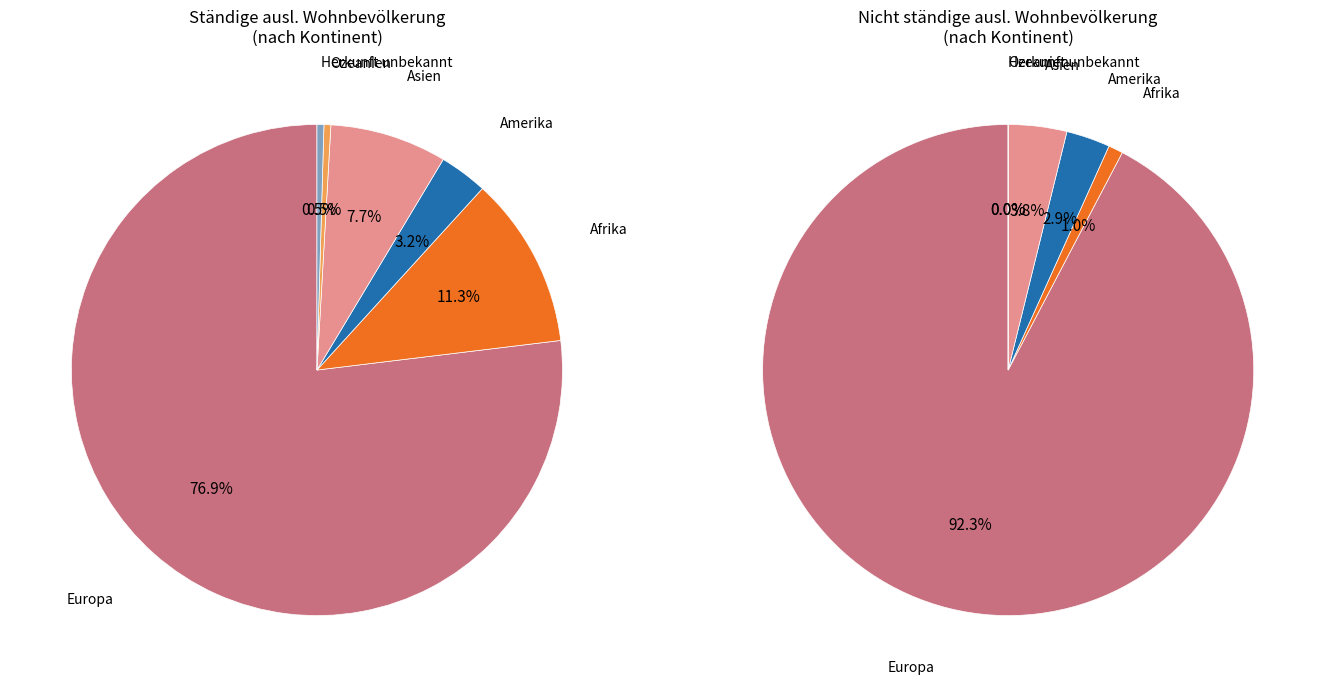

To the nearest percent, what is the difference between the largest and smallest slice percentages?

76%